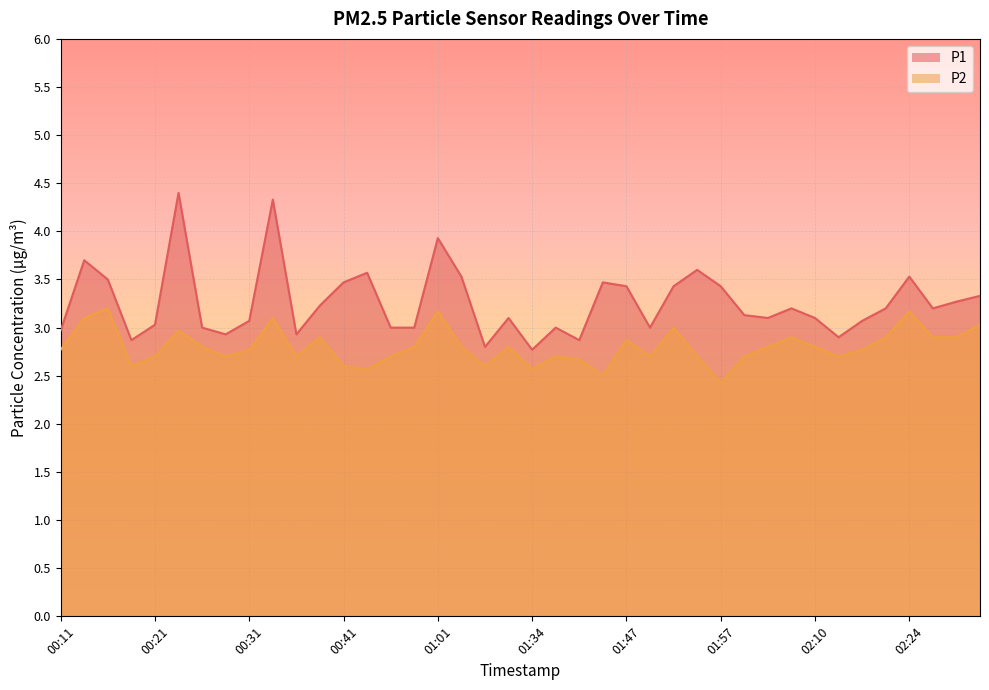

Which series has the widest spread of values?

P1